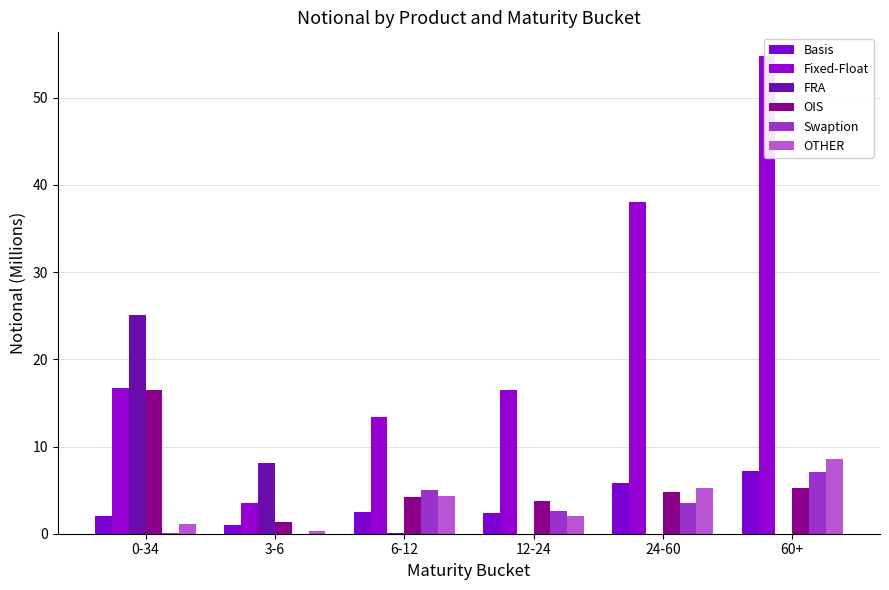

Reading right to left, list all the values displayed in this chart.

Basis: 7.2	5.8	2.4	2.5	1.0	2.1
Fixed-Float: 54.8	38.0	16.5	13.4	3.5	16.7
FRA: 0.0	0.0	0.0	0.0	8.2	25.1
OIS: 5.2	4.8	3.8	4.3	1.4	16.4
Swaption: 7.0	3.5	2.6	5.0	0.0	0.1
OTHER: 8.6	5.3	2.1	4.3	0.4	1.1